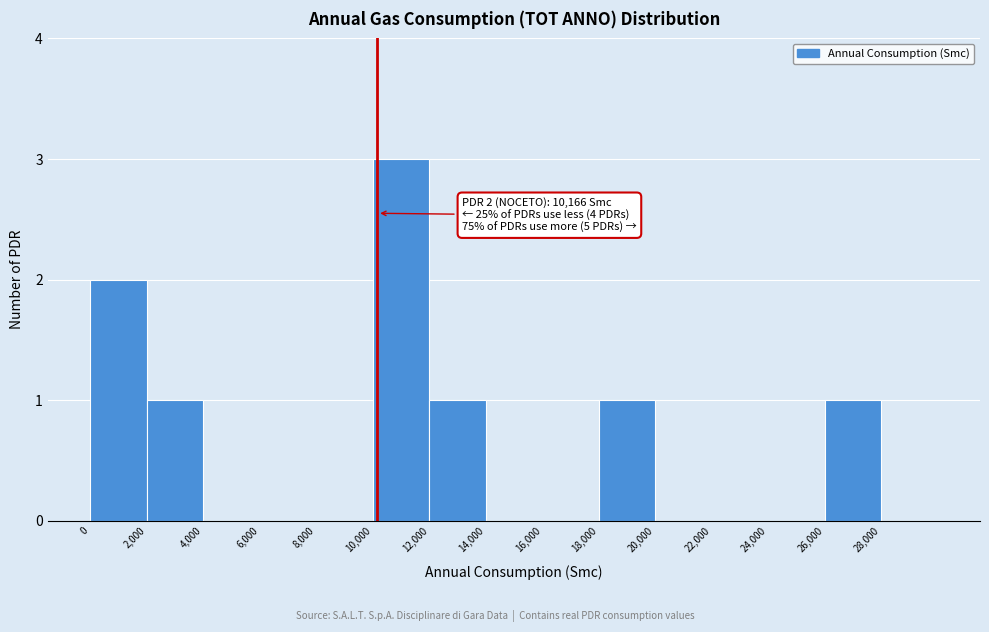

Which range on the x-axis has the tallest bar?

10000 to 12000